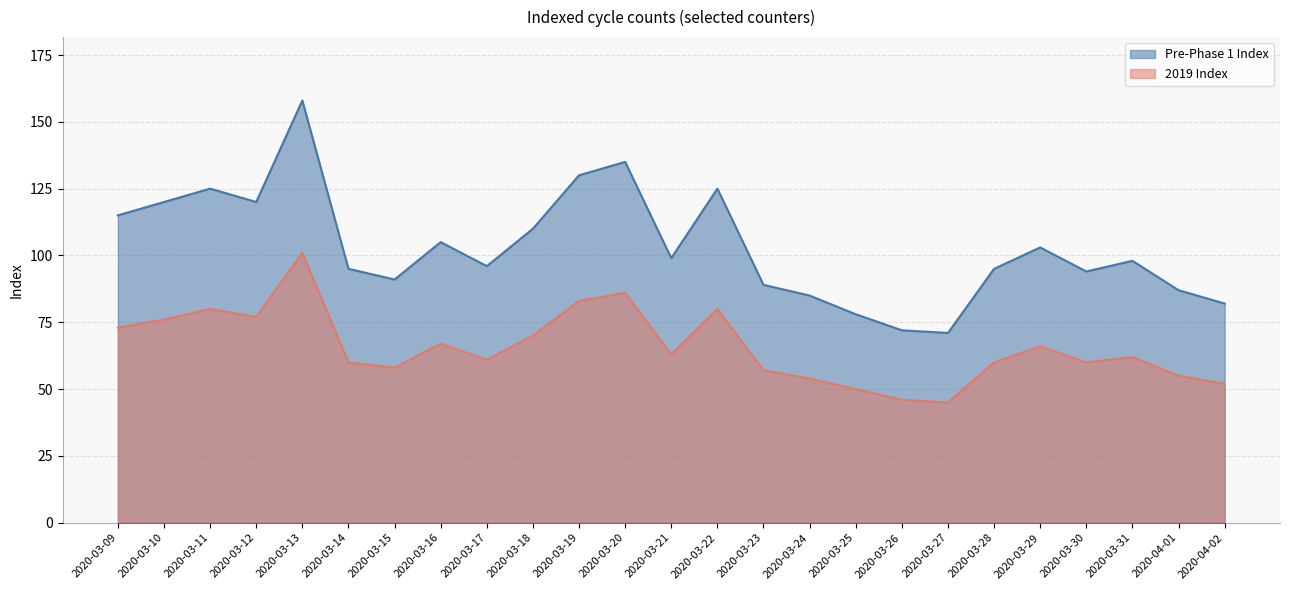

What is the label of the 13th point from the right?

2020-03-21